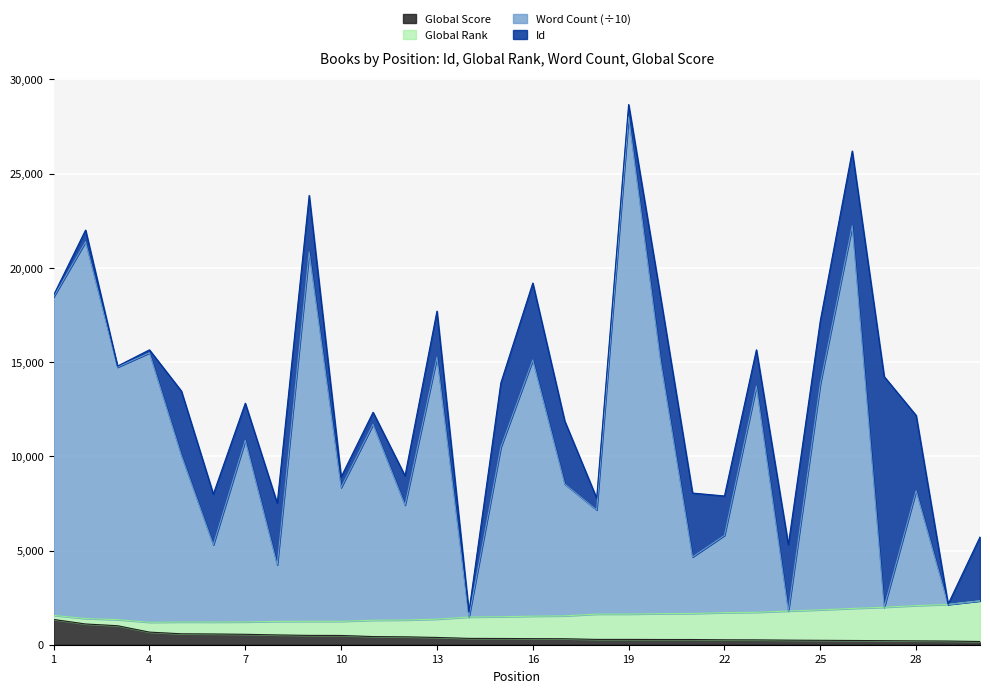

How many lines are shown in the chart?

4